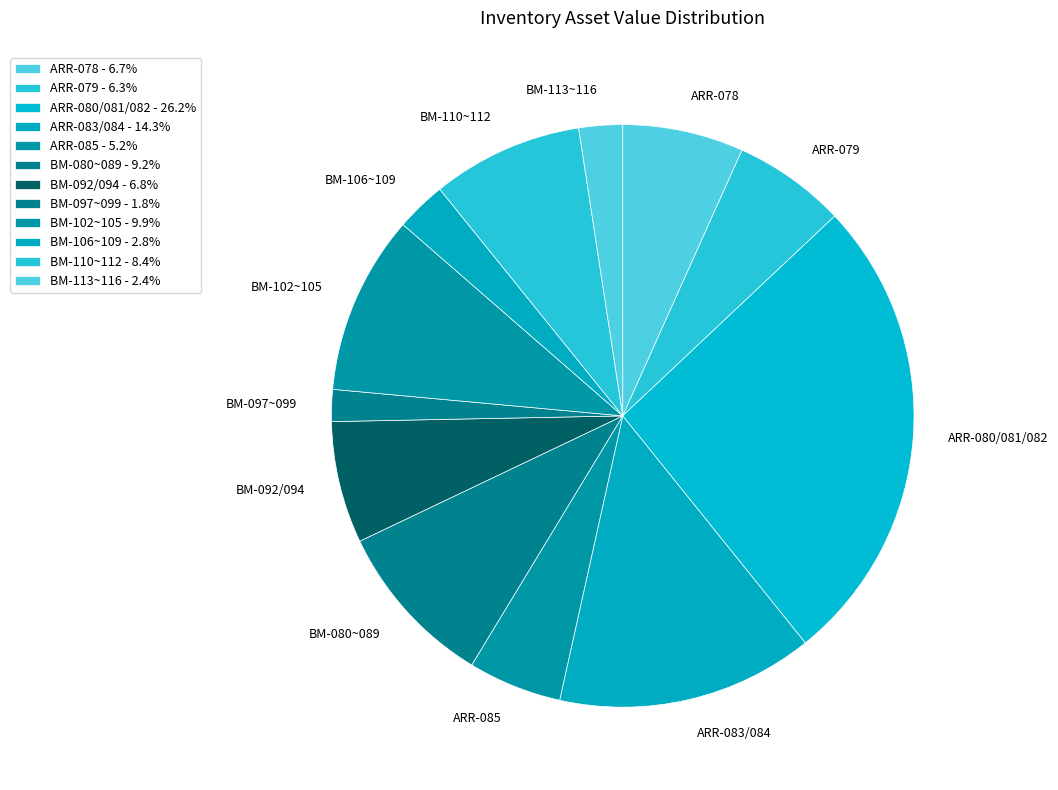

Does BM-092/094 represent more than half of the total?

No